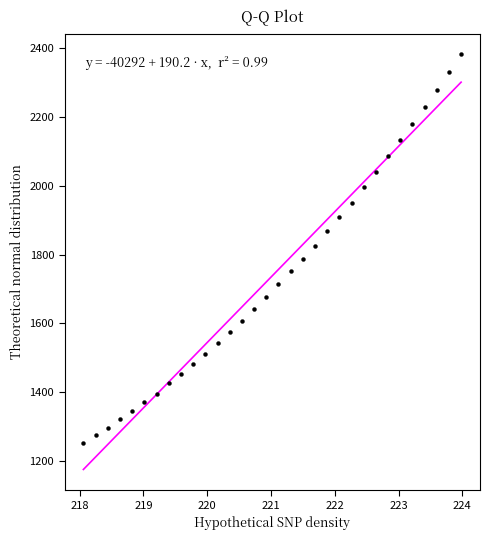

What is the range of Y values (max minus min)?

1129.7